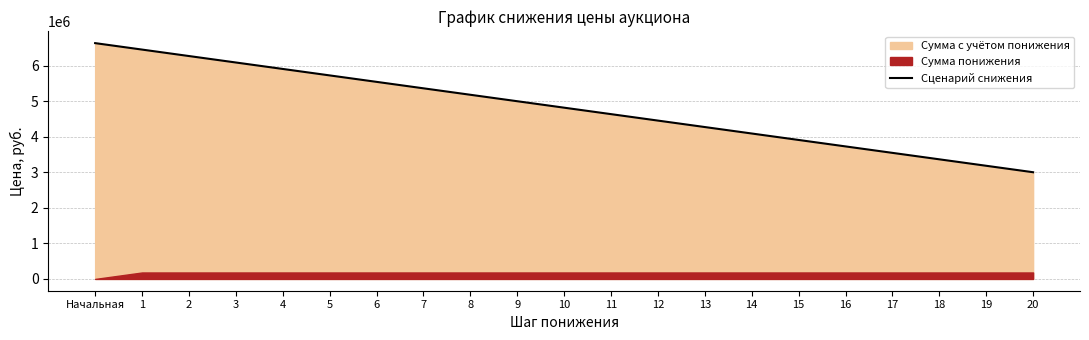

What is the difference between the values at 10 and 13?

544500